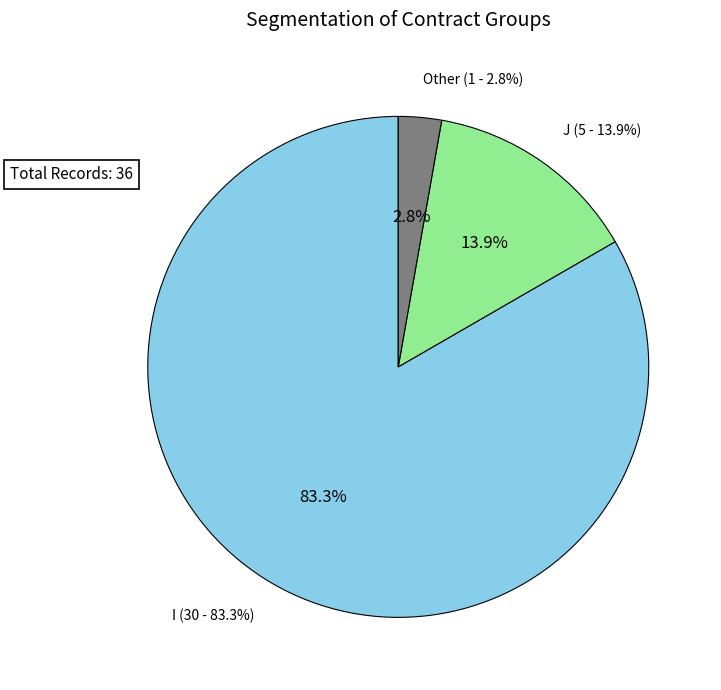

What is the total percentage of I and J?

97.2%